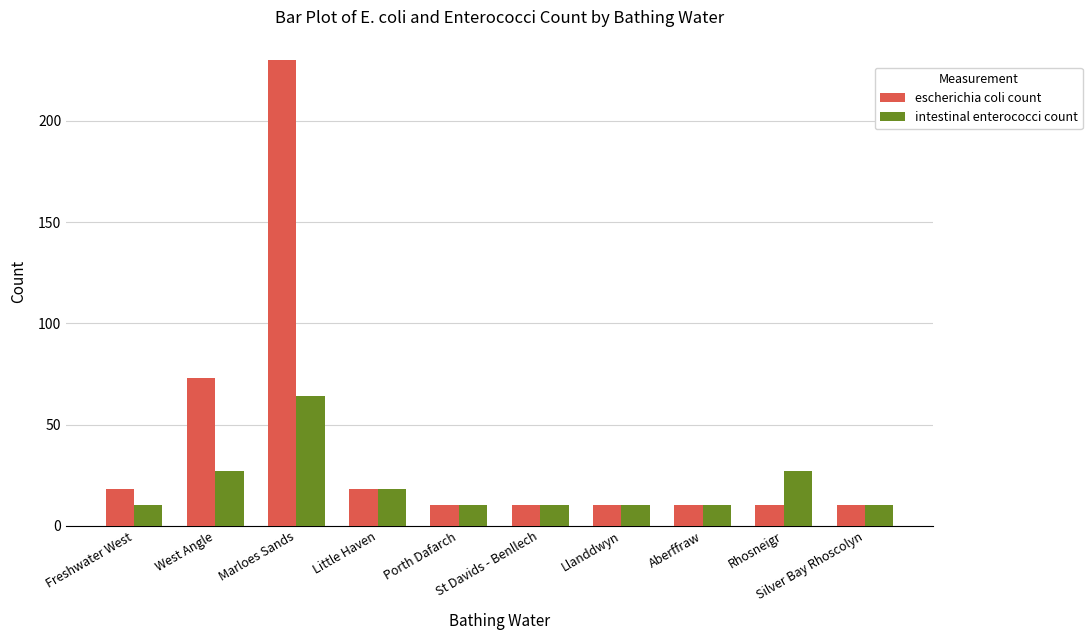

What is the lowest value of the escherichia coli count series?

10